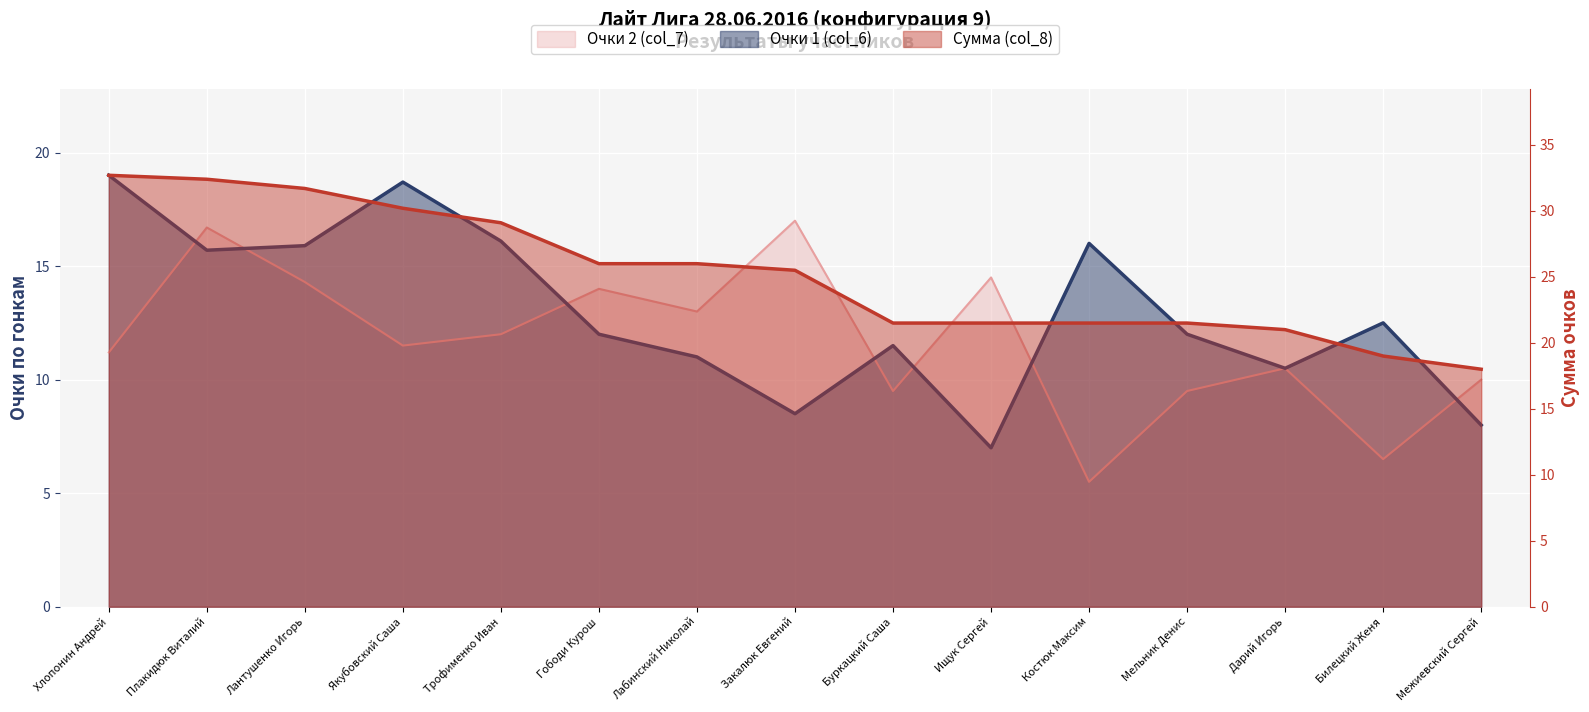

At how many categories does at least one series exceed 17?

15